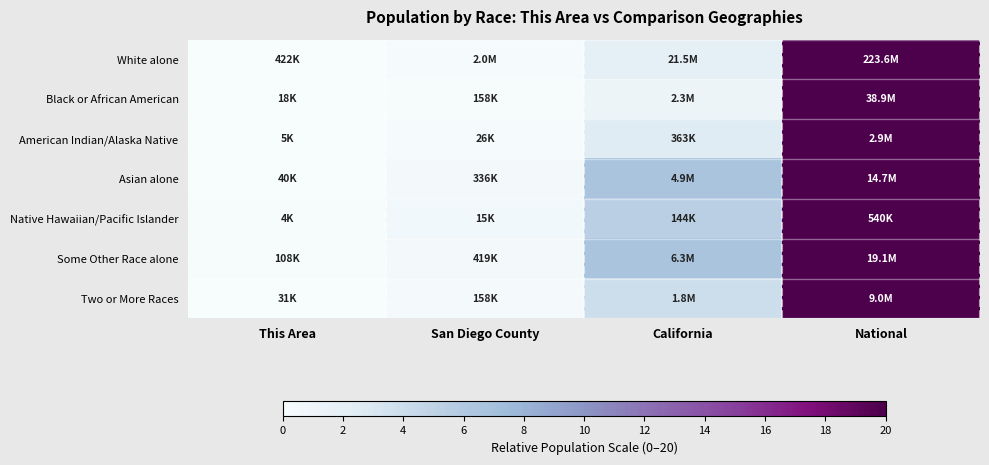

Which series has the widest spread of values?

Black or African American